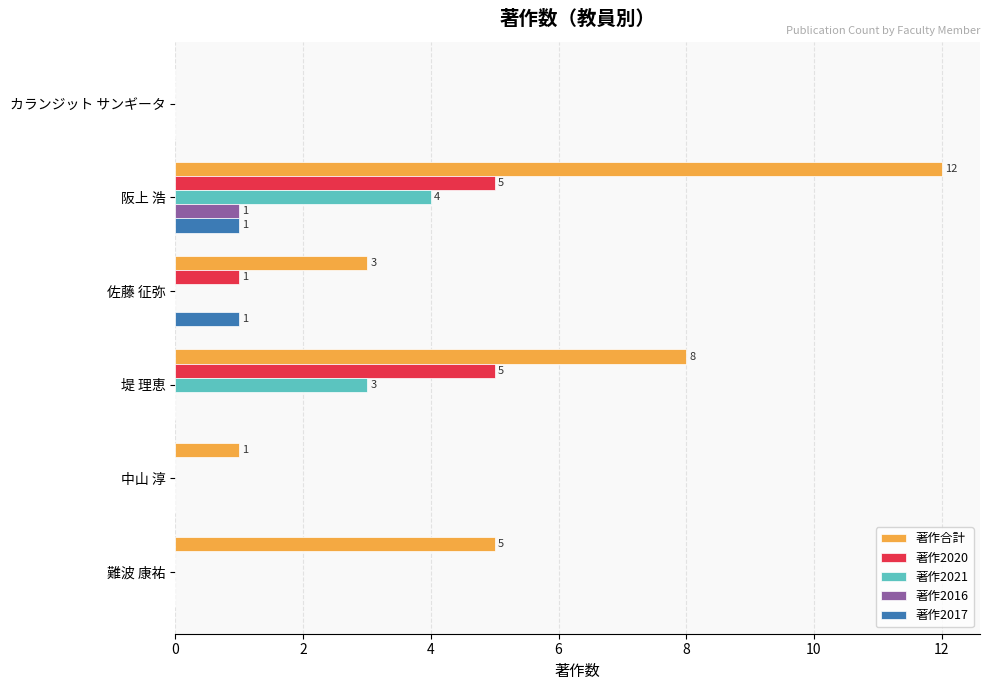

At which category is the sum across all series the highest?

阪上 浩